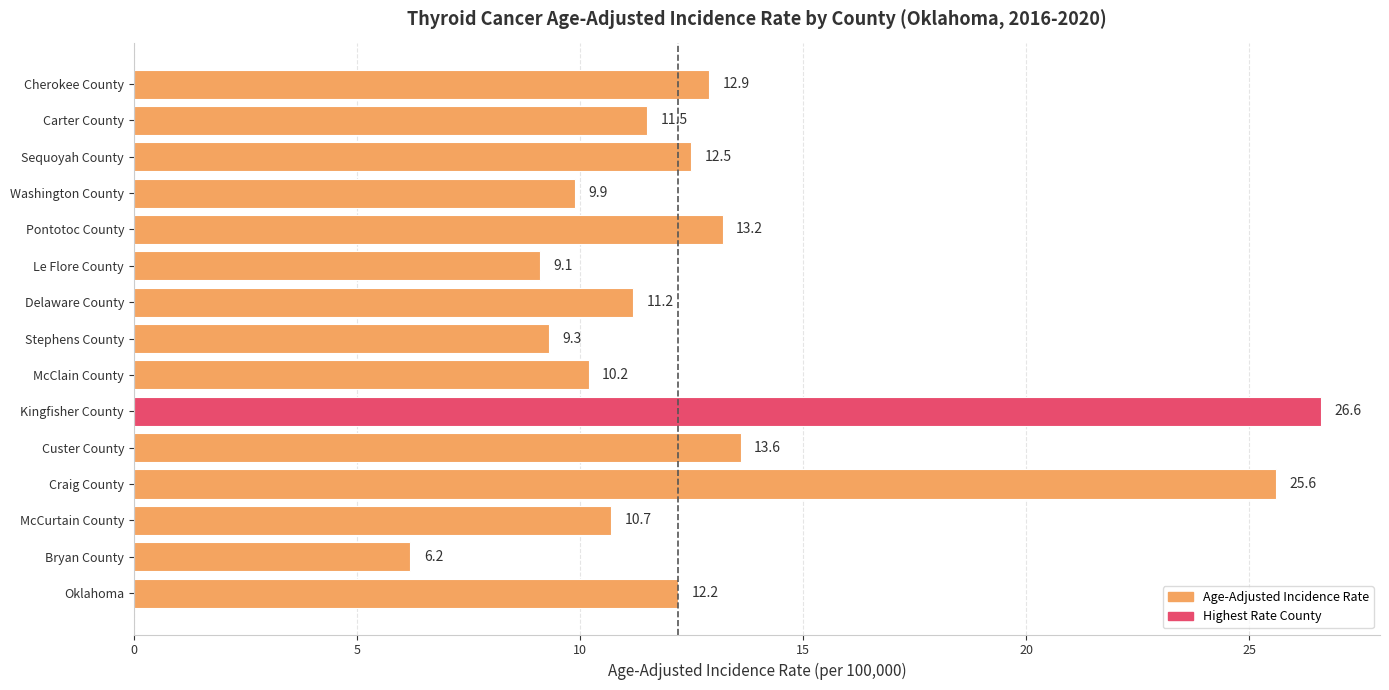

The value at Sequoyah County is 20.4. True or false?

False